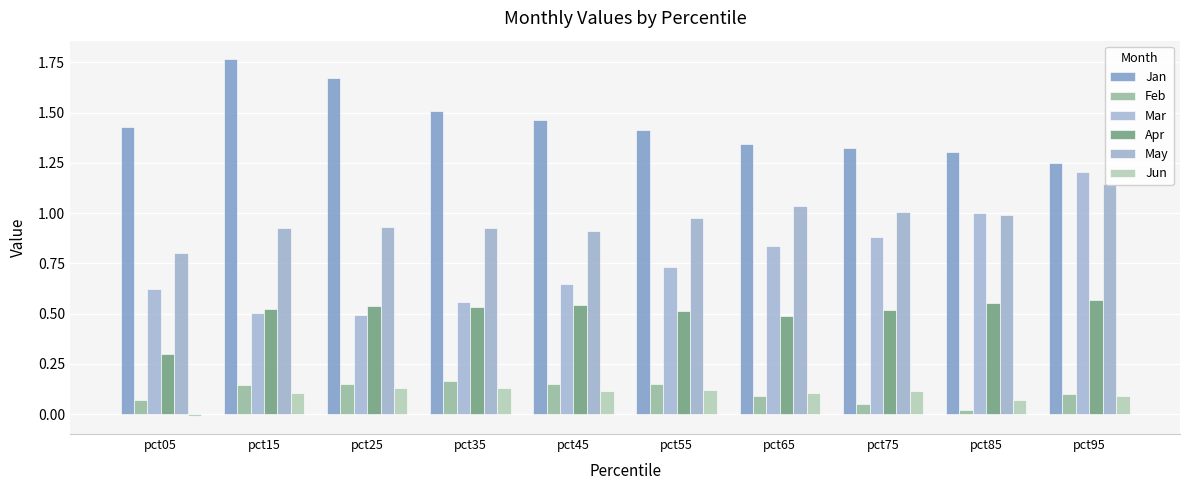

Reading left to right, transcribe all the data shown in this chart.

Jan: pct05=1.4	pct15=1.8	pct25=1.7	pct35=1.5	pct45=1.5	pct55=1.4	pct65=1.3	pct75=1.3	pct85=1.3	pct95=1.2
Feb: pct05=0.1	pct15=0.1	pct25=0.1	pct35=0.2	pct45=0.1	pct55=0.2	pct65=0.1	pct75=0.0	pct85=0.0	pct95=0.1
Mar: pct05=0.6	pct15=0.5	pct25=0.5	pct35=0.6	pct45=0.6	pct55=0.7	pct65=0.8	pct75=0.9	pct85=1.0	pct95=1.2
Apr: pct05=0.3	pct15=0.5	pct25=0.5	pct35=0.5	pct45=0.5	pct55=0.5	pct65=0.5	pct75=0.5	pct85=0.6	pct95=0.6
May: pct05=0.8	pct15=0.9	pct25=0.9	pct35=0.9	pct45=0.9	pct55=1.0	pct65=1.0	pct75=1.0	pct85=1.0	pct95=1.1
Jun: pct05=-0.0	pct15=0.1	pct25=0.1	pct35=0.1	pct45=0.1	pct55=0.1	pct65=0.1	pct75=0.1	pct85=0.1	pct95=0.1